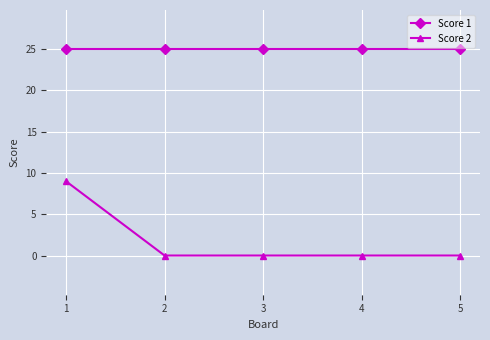

Is this an area chart (filled region under the line)?

No